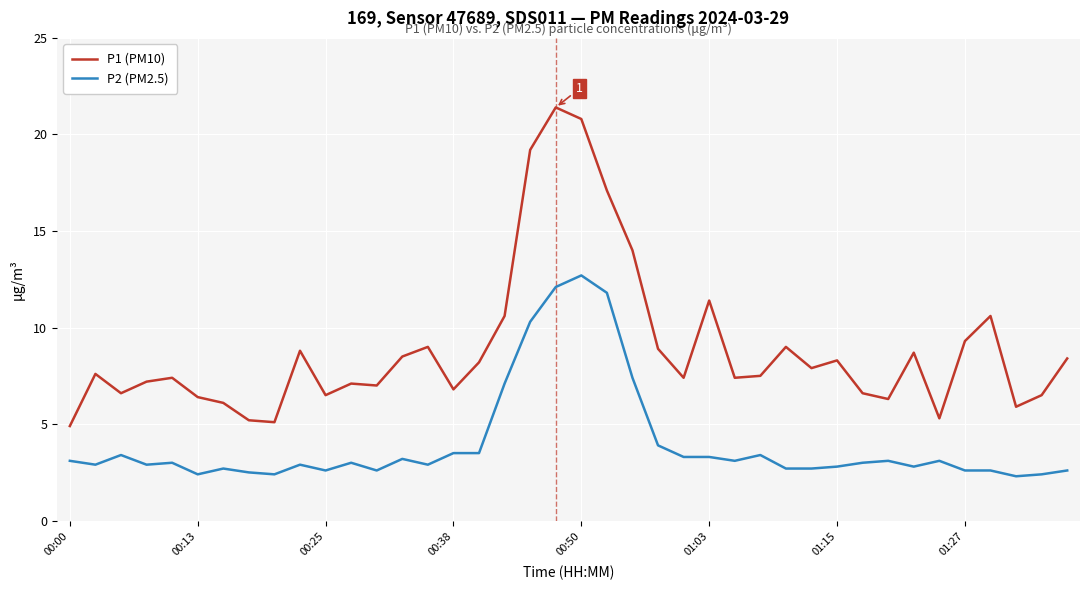

List the series in order of their peak value, highest first.

P1 (PM10), P2 (PM2.5)